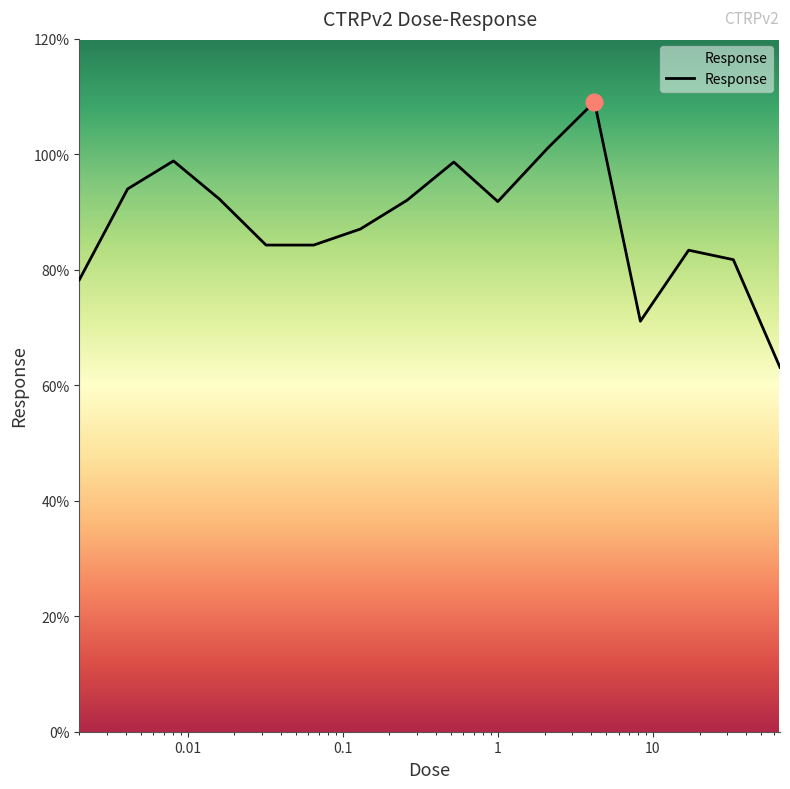

What is the minimum value shown in the chart?

63.1